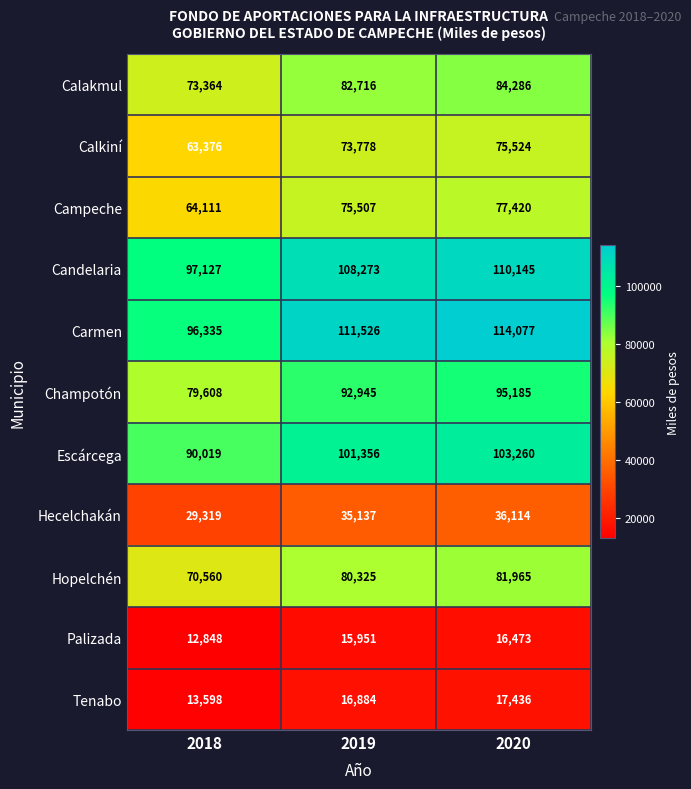

How many data points does each series have?

3